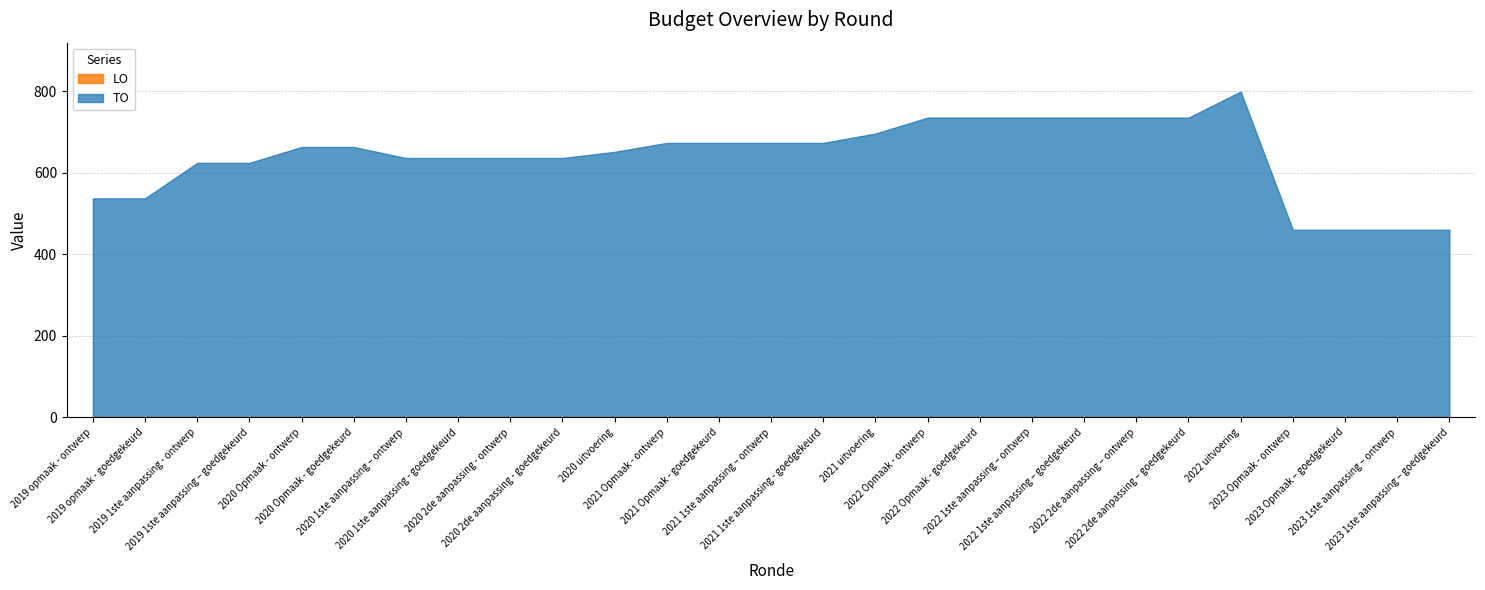

What are all the series names shown in the legend?

TO, LO